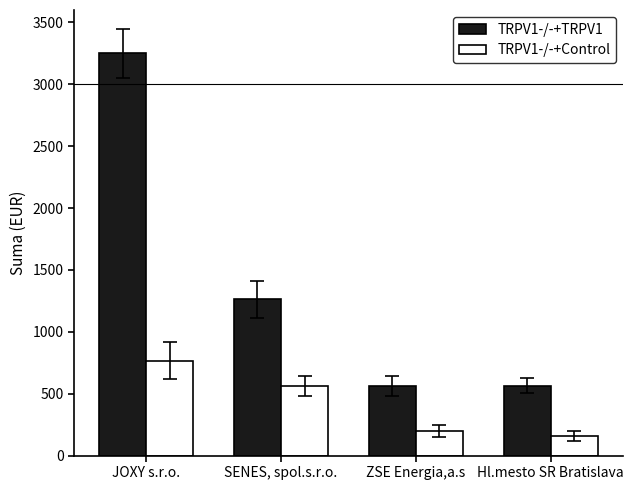

Reading right to left, extract all data points from this chart.

TRPV1-/-+TRPV1: Hl.mesto SR Bratislava=564.5	ZSE Energia,a.s=564.5	SENES, spol.s.r.o.=1263.2	JOXY s.r.o.=3250.0
TRPV1-/-+Control: Hl.mesto SR Bratislava=160.7	ZSE Energia,a.s=199.1	SENES, spol.s.r.o.=564.5	JOXY s.r.o.=768.0